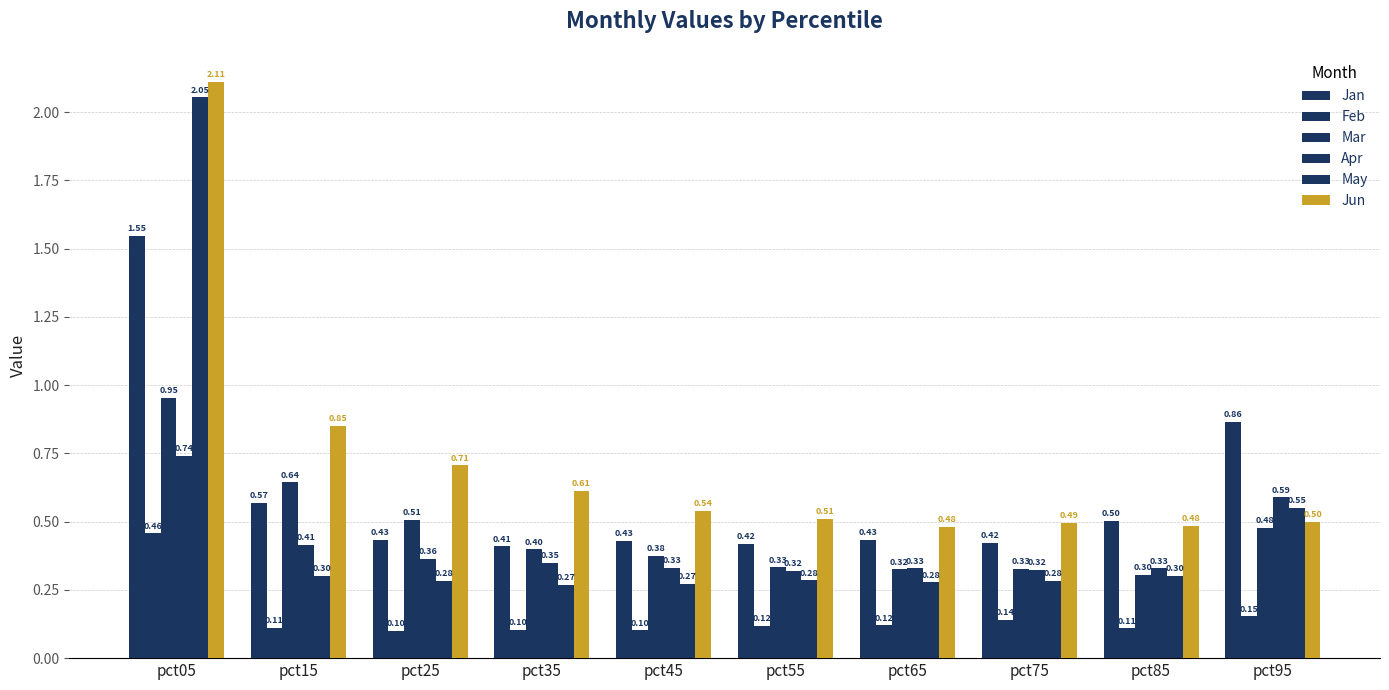

At which category does the chart reach its peak across all series?

pct05